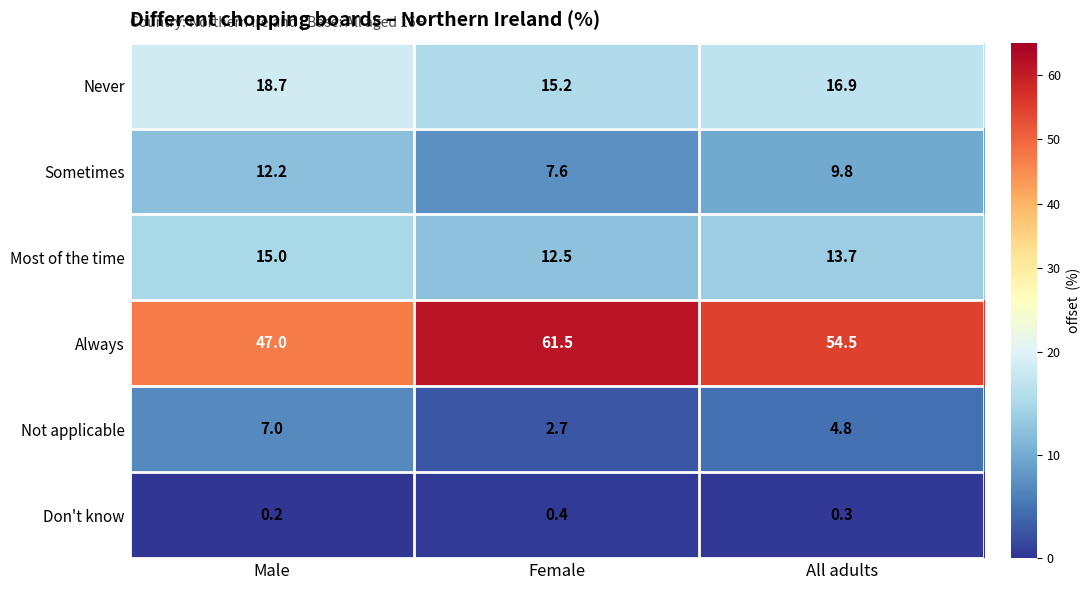

How many Don't know values are between 0 and 1?

3